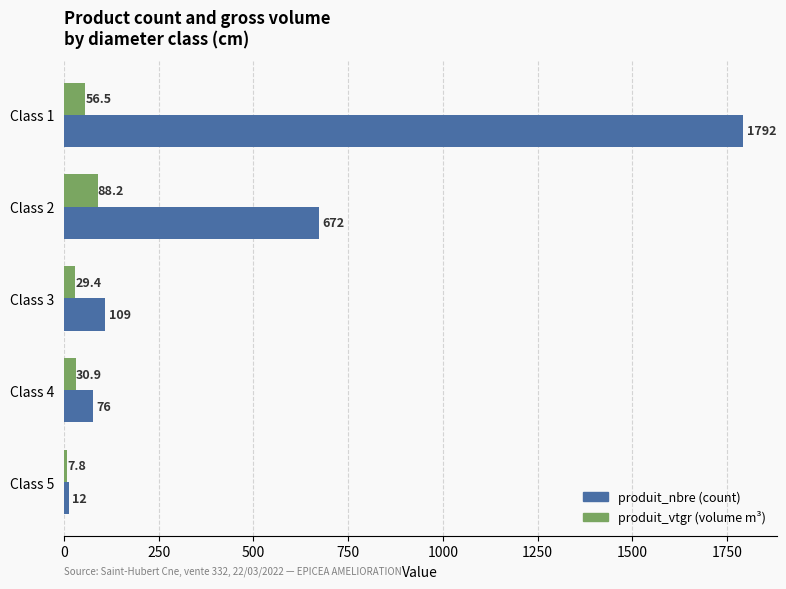

At which category is the sum across all series the highest?

Class 1